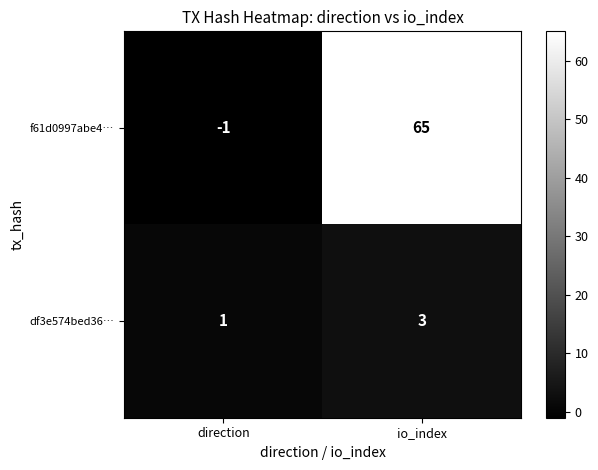

Which category has the highest value across all series?

io_index